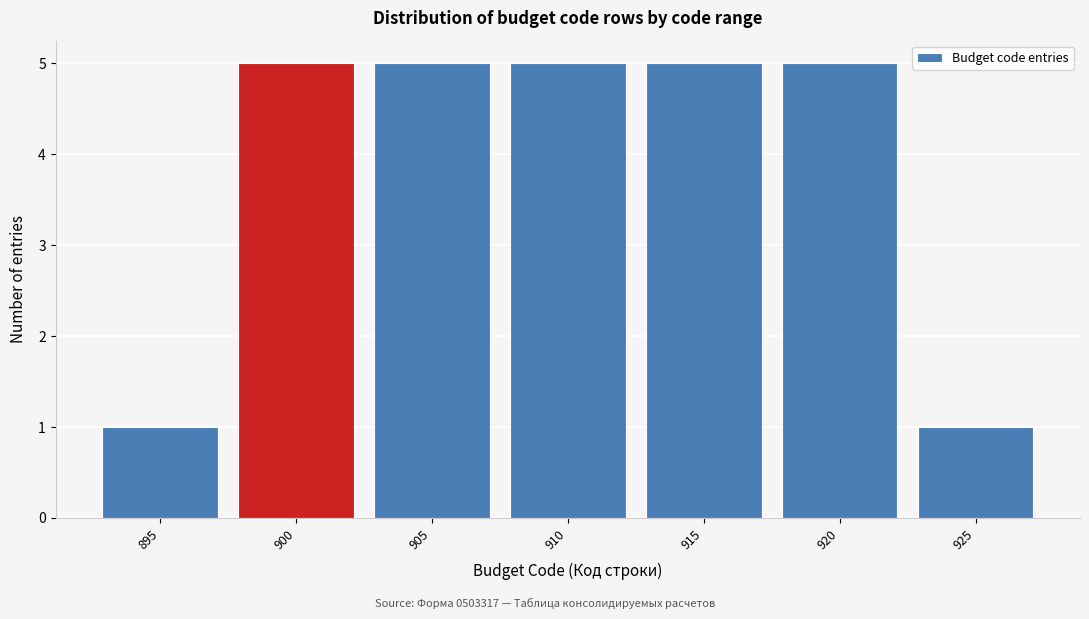

Reading left to right, extract all data points from this chart.

1	5	5	5	5	5	1